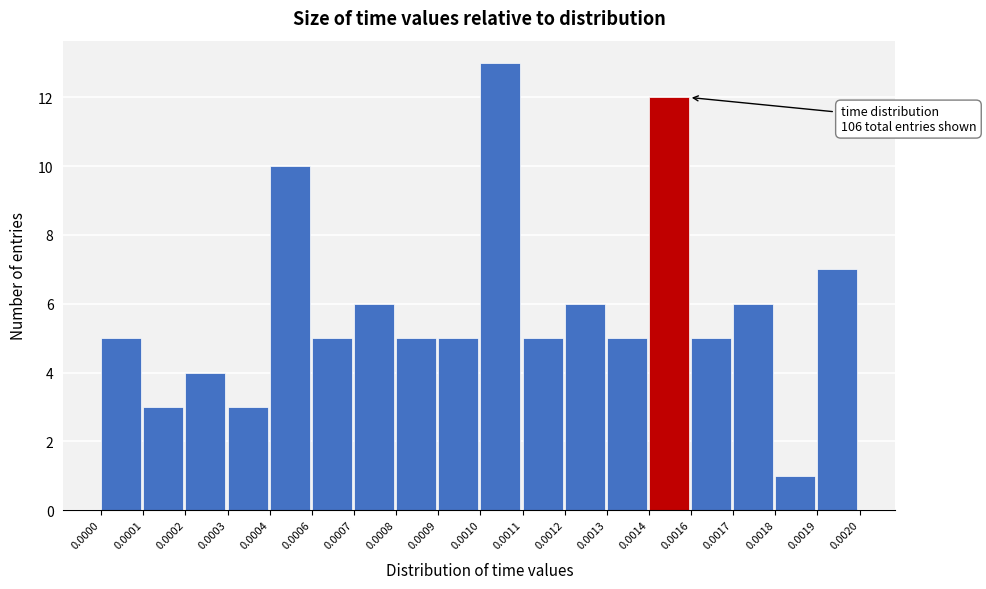

Reading left to right, what are all the values shown in this chart?

0.0000=5	0.0001=3	0.0002=4	0.0003=3	0.0004=10	0.0006=5	0.0007=6	0.0008=5	0.0009=5	0.0010=13	0.0011=5	0.0012=6	0.0013=5	0.0014=12	0.0016=5	0.0017=6	0.0018=1	0.0019=7